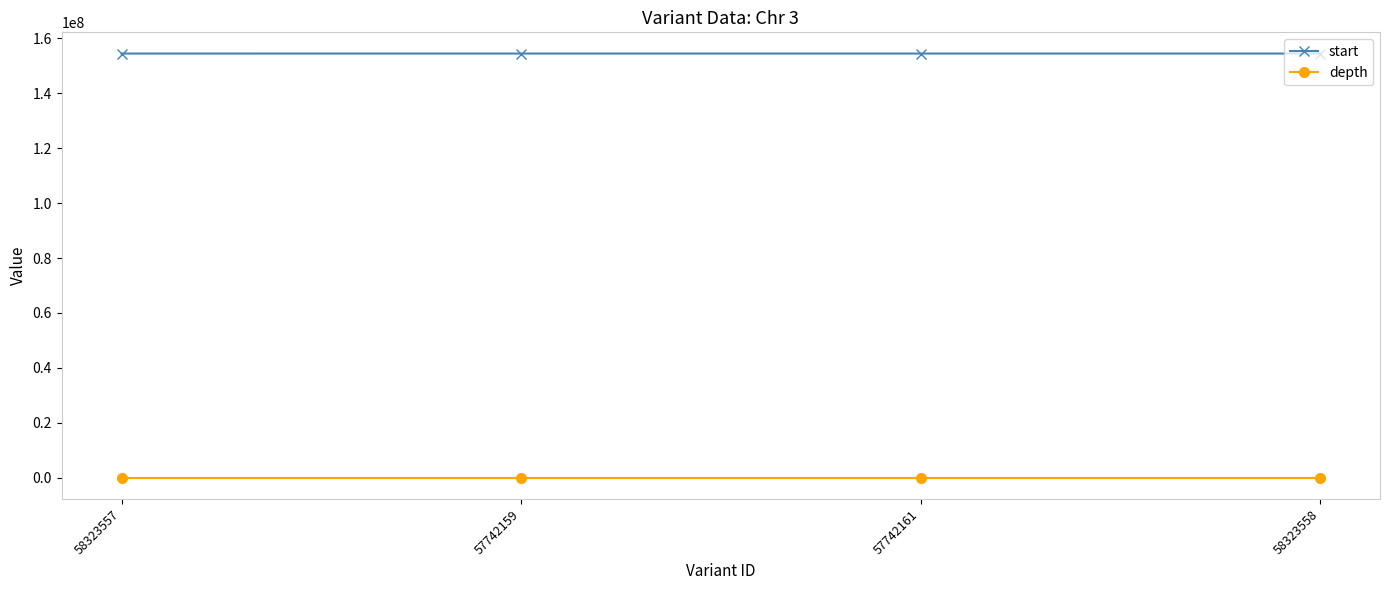

True or false: depth and start cross at least once.

False